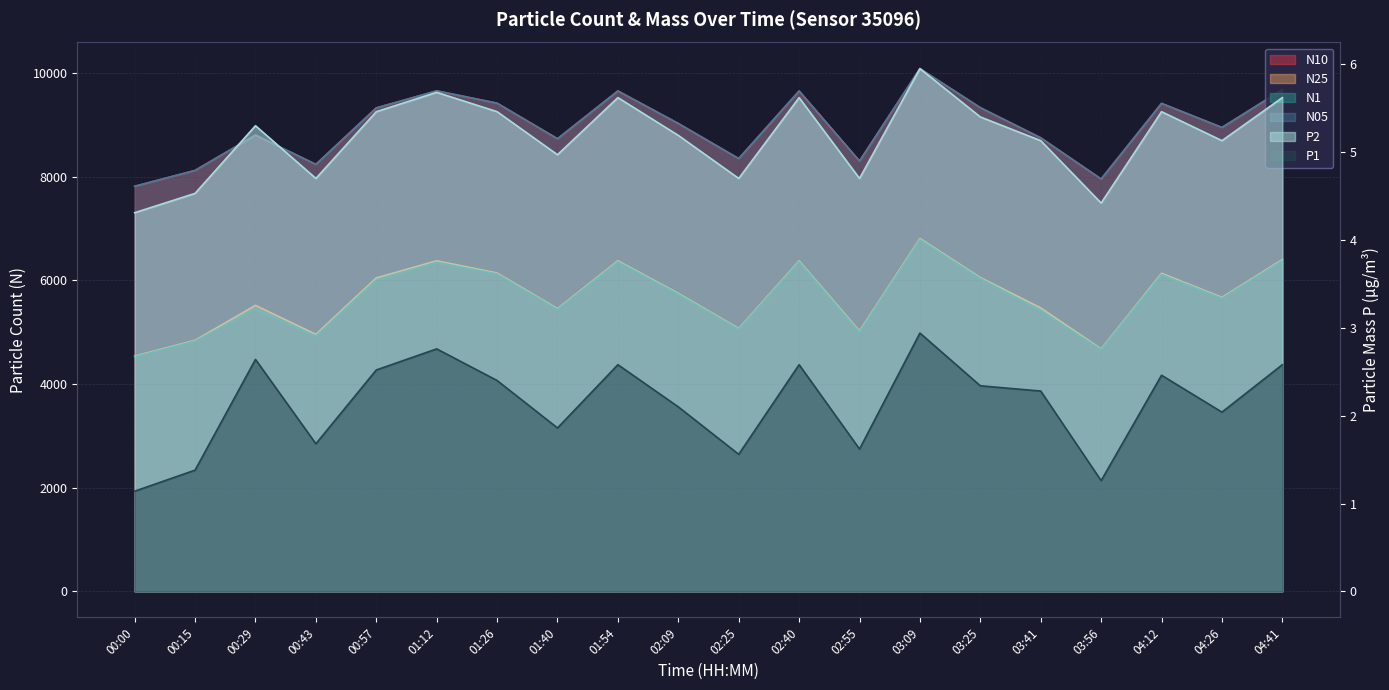

At which category does the chart reach its peak across all series?

03:09